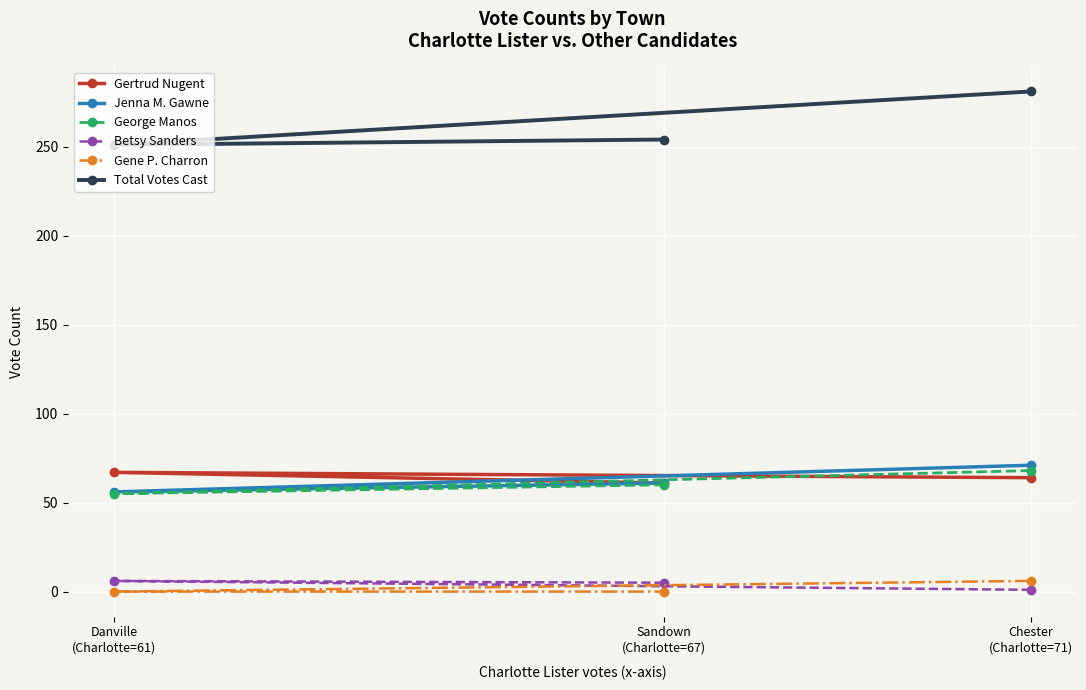

What is the approximate value of Total Votes Cast at Chester
(Charlotte=71), to the nearest 5?

280